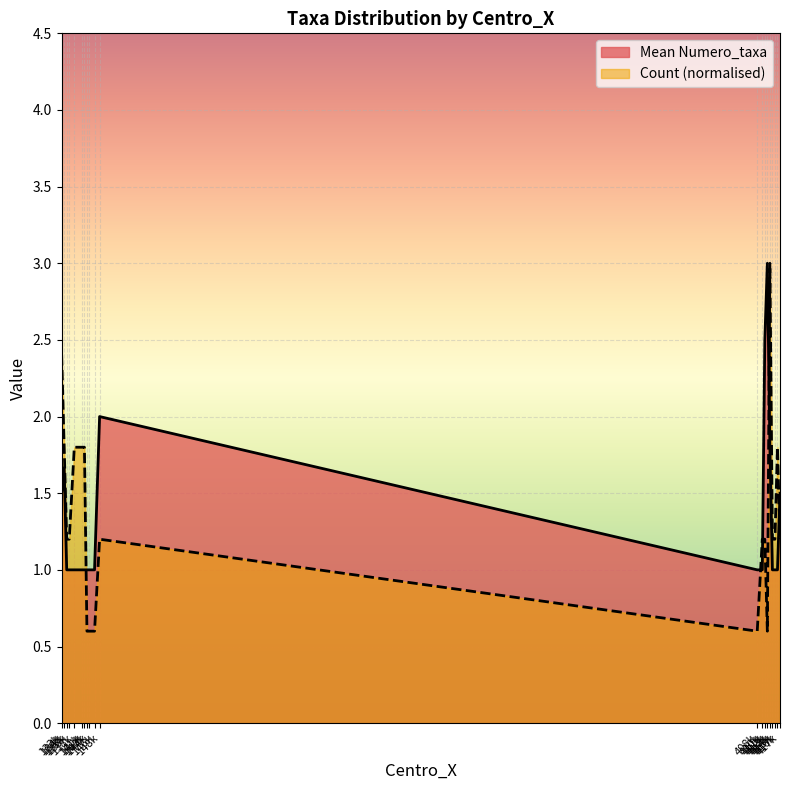

How many times do Count (normalised) and Mean Numero_taxa cross each other?

5